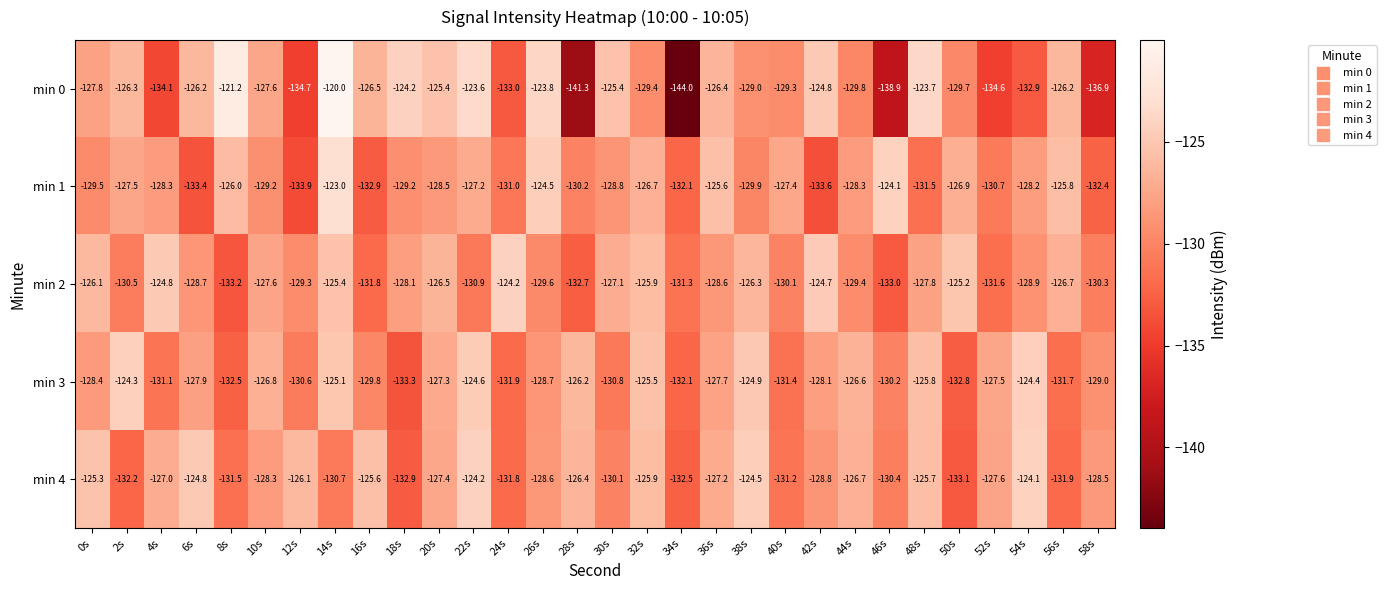

What is the total value across all series at 6s?

-641.0